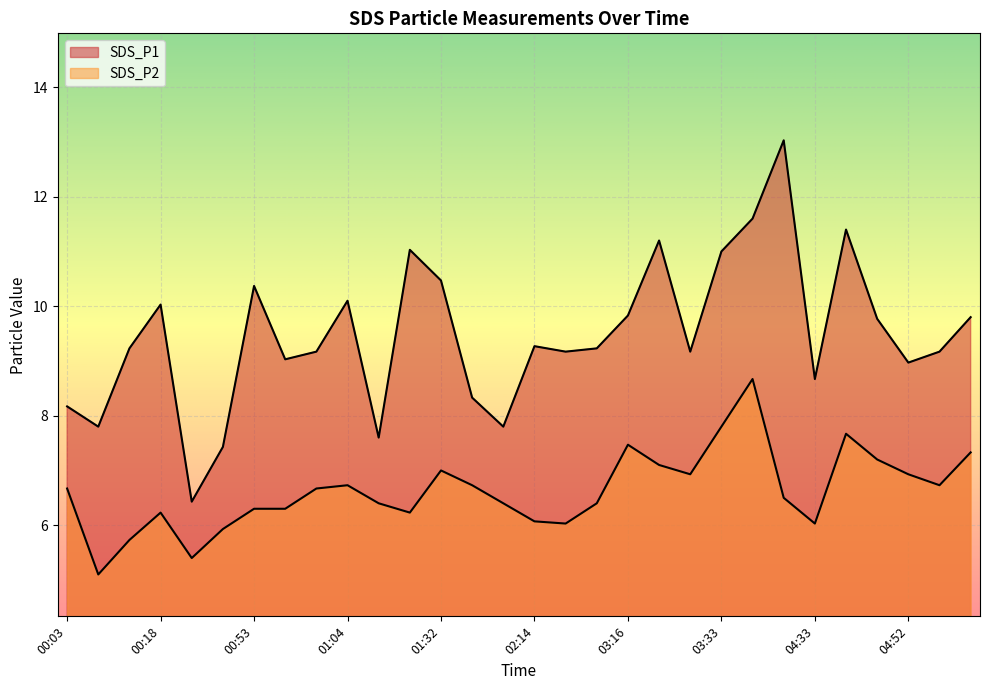

What value does the SDS_P1 series have at 02:23?

9.2